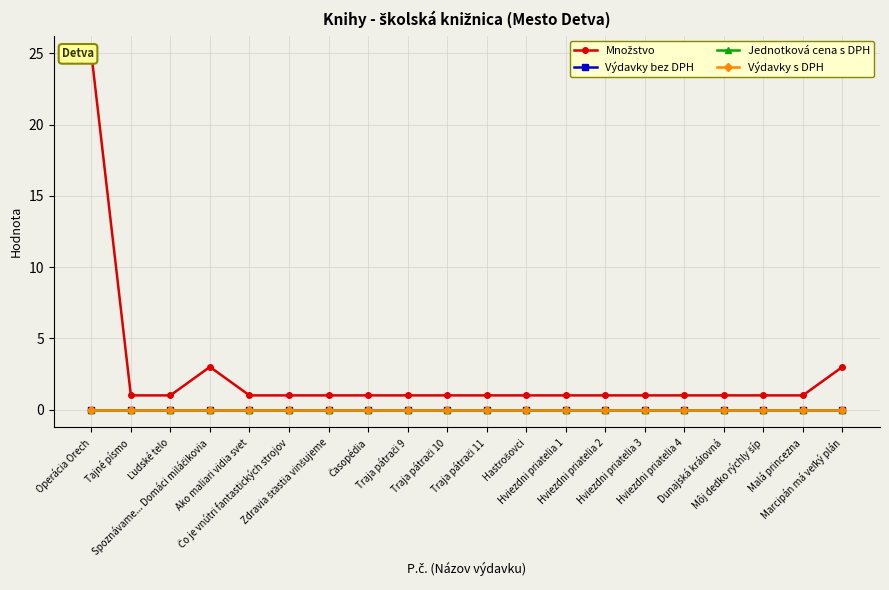

True or false: Výdavky s DPH and Množstvo cross at least once.

False